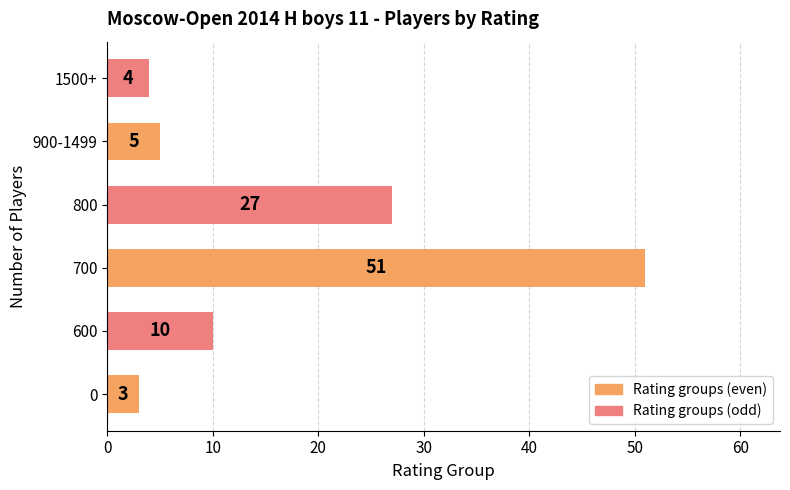

Rank the categories by value from lowest to highest.

0, 1500+, 900-1499, 600, 800, 700